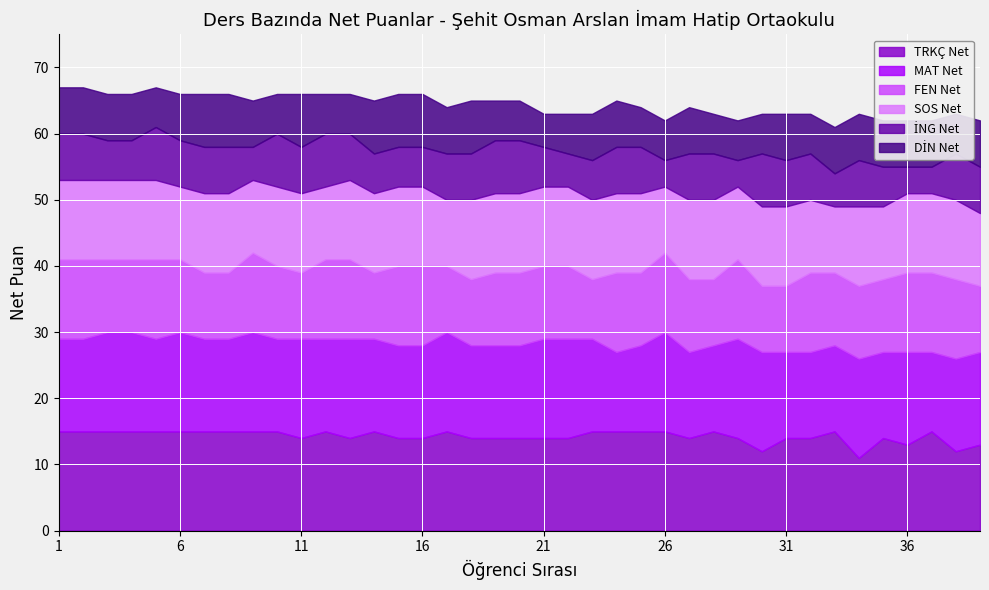

What is the greatest value displayed?

15